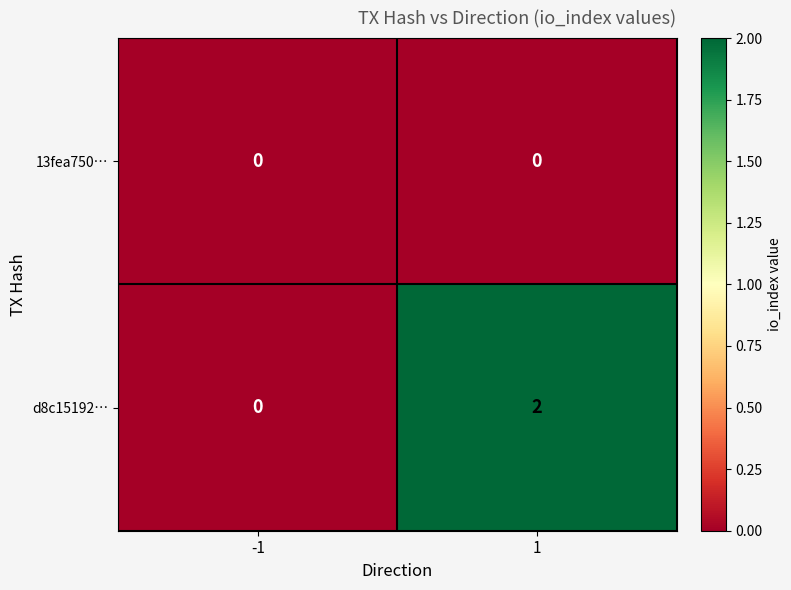

List the labels in order of d8c15192… value, smallest first.

-1, 1